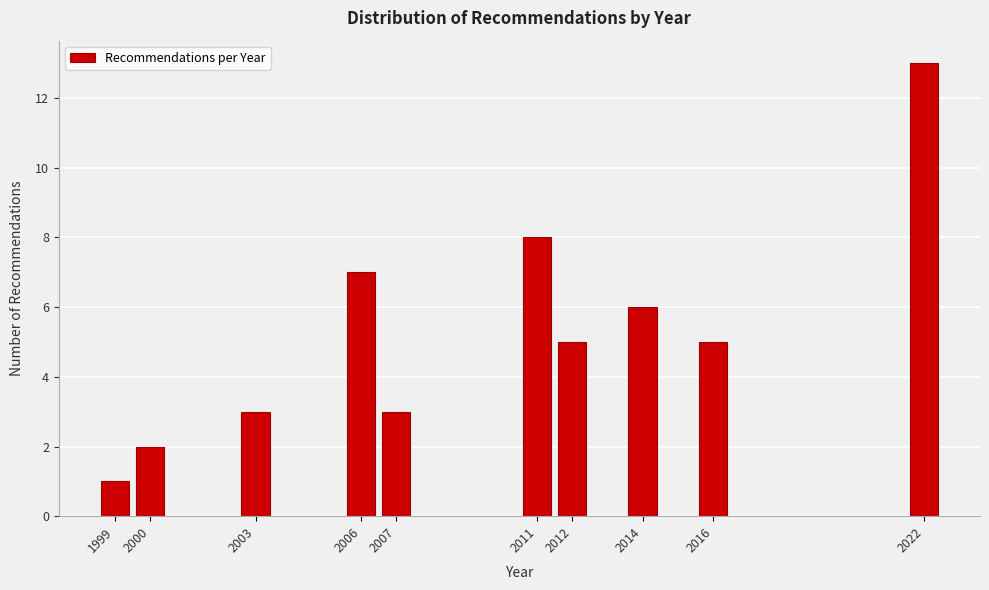

Reading left to right, what are all the values shown in this chart?

1	2	3	7	3	8	5	6	5	13